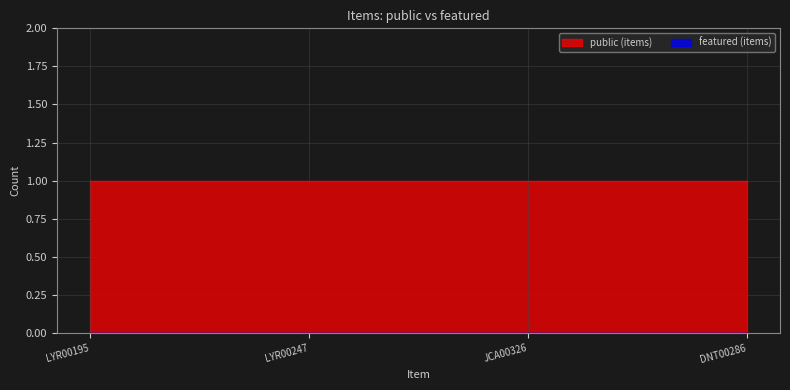

What position from the right is LYR00247?

3